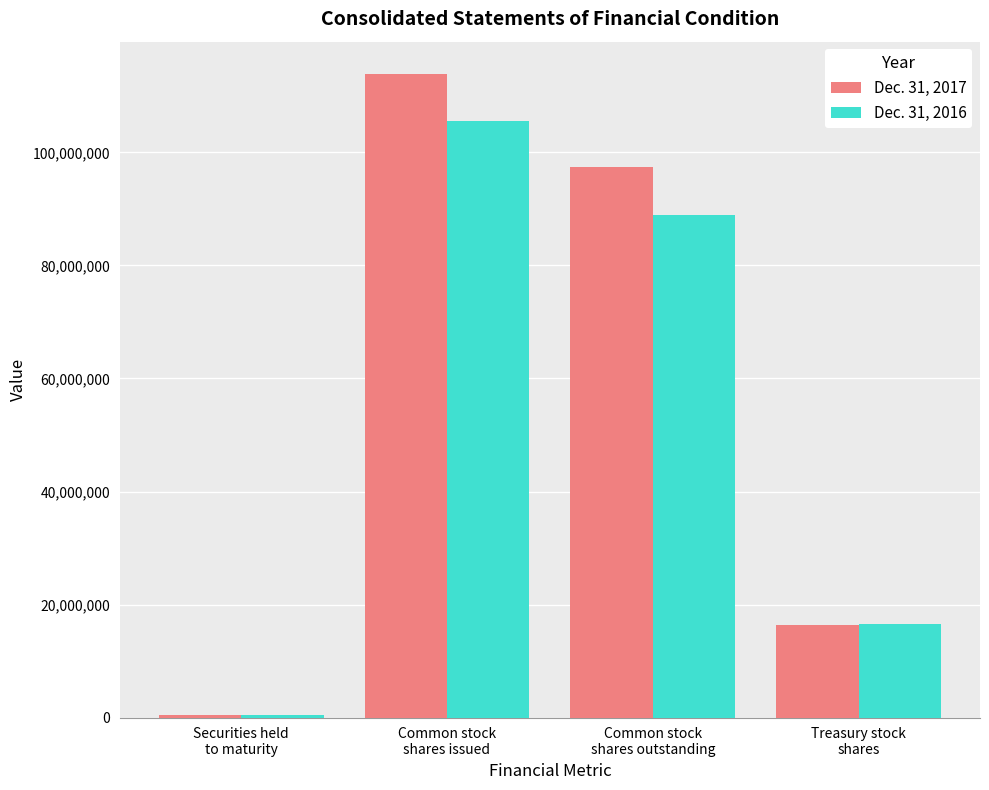

What is the value of the Dec. 31, 2016 bar at the 3rd from the left?

89007077